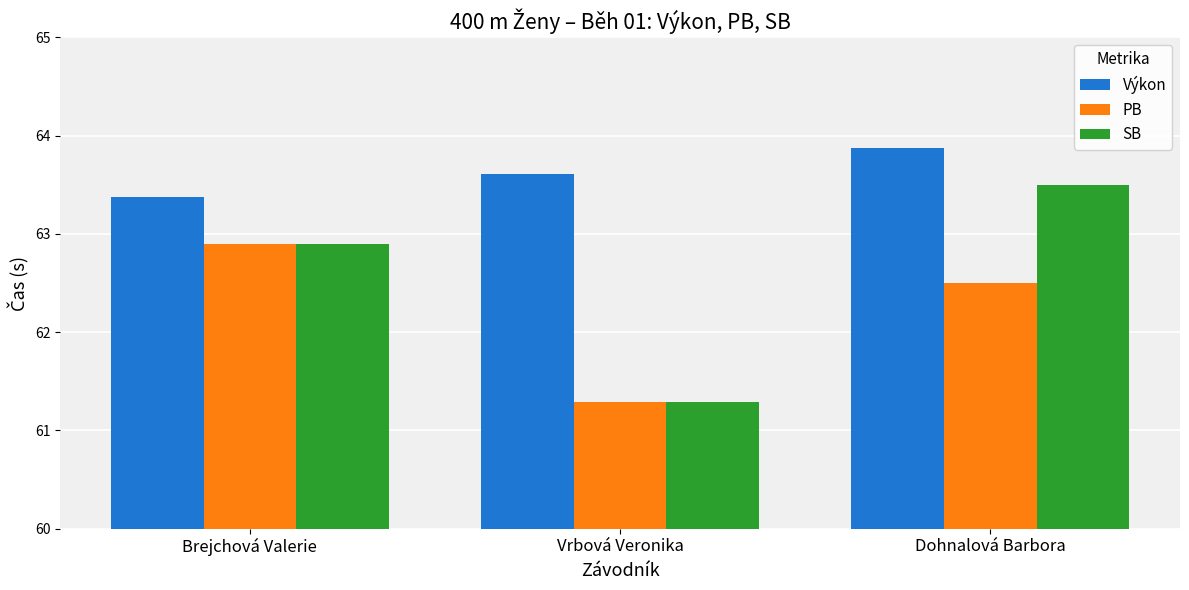

What is the value of the PB bar at the 2nd from the left?

61.3